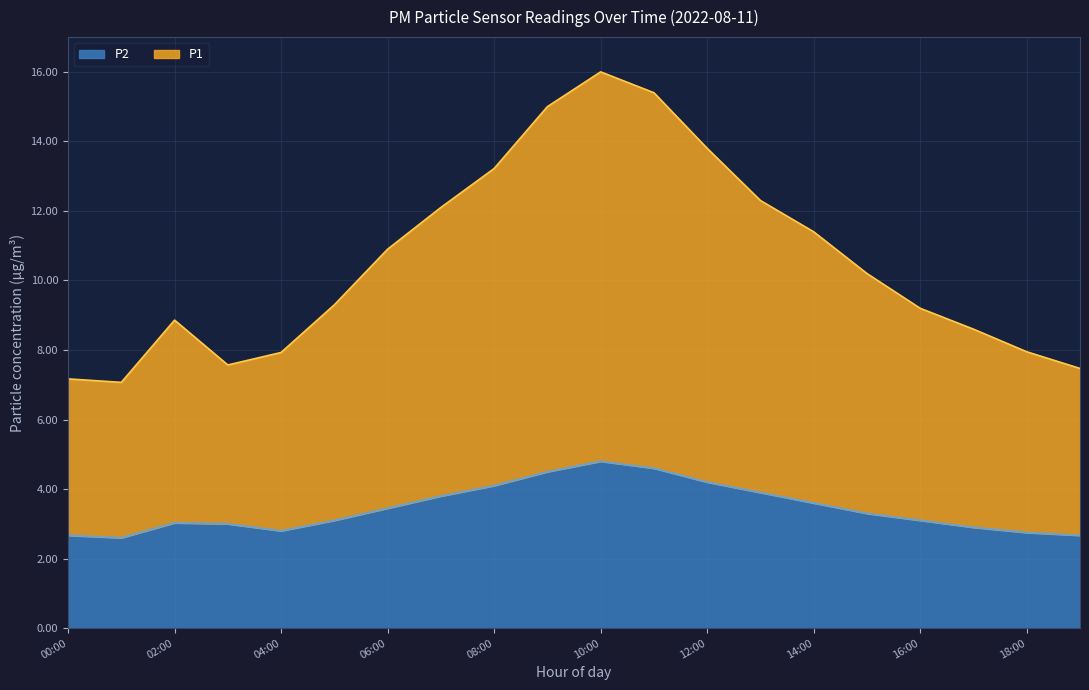

What are all the series names shown in the legend?

P2, P1